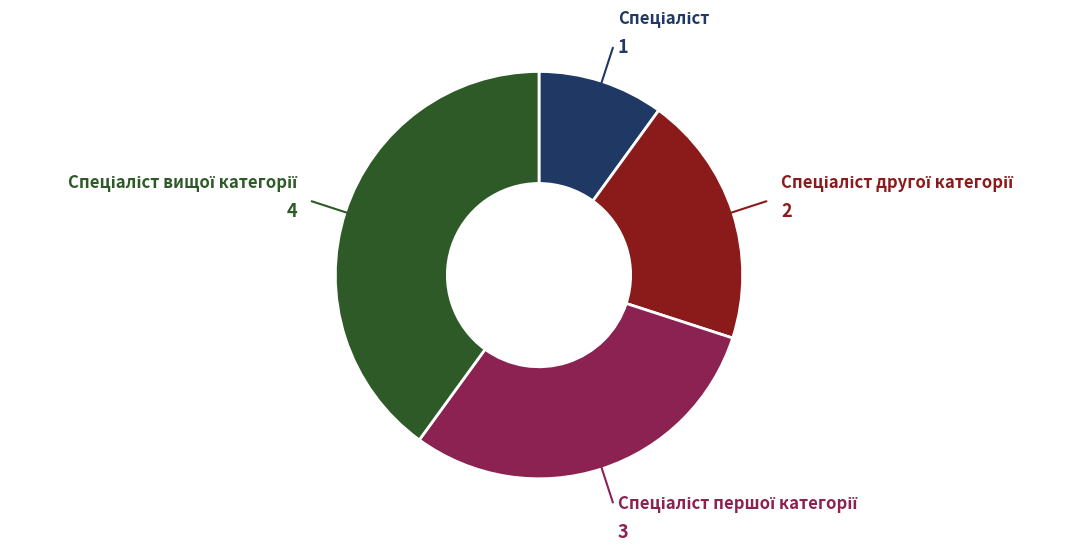

Does any single category account for the majority?

No